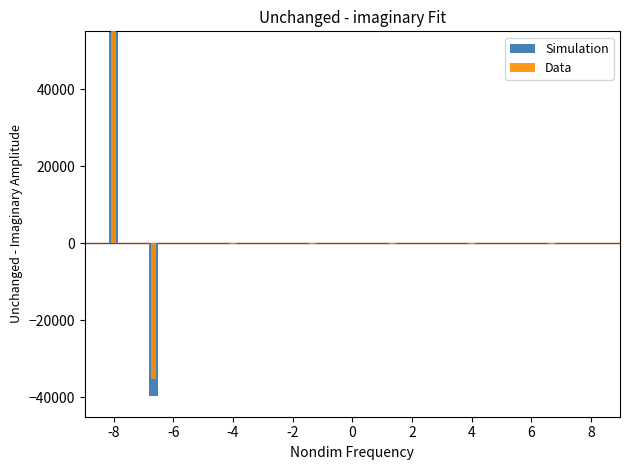

What is the total value across all series at 2?

-202.0